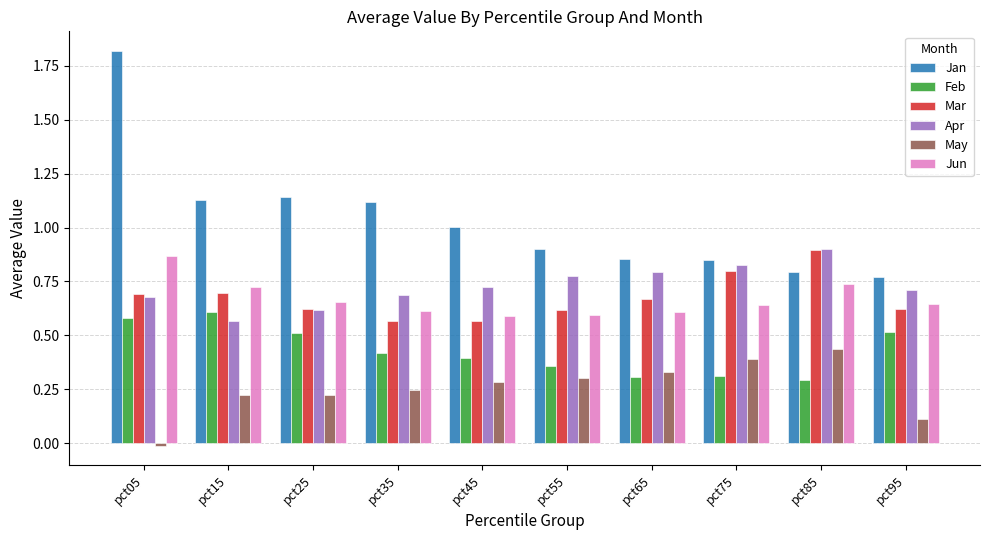

Which category has the lowest value across all series?

pct05